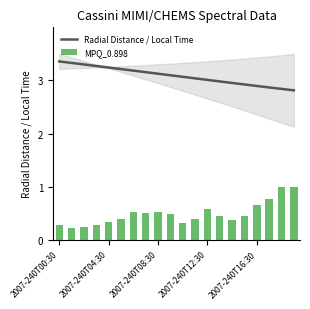

What is the value of the MPQ_0.898 bar at the 18th from the left?

0.8